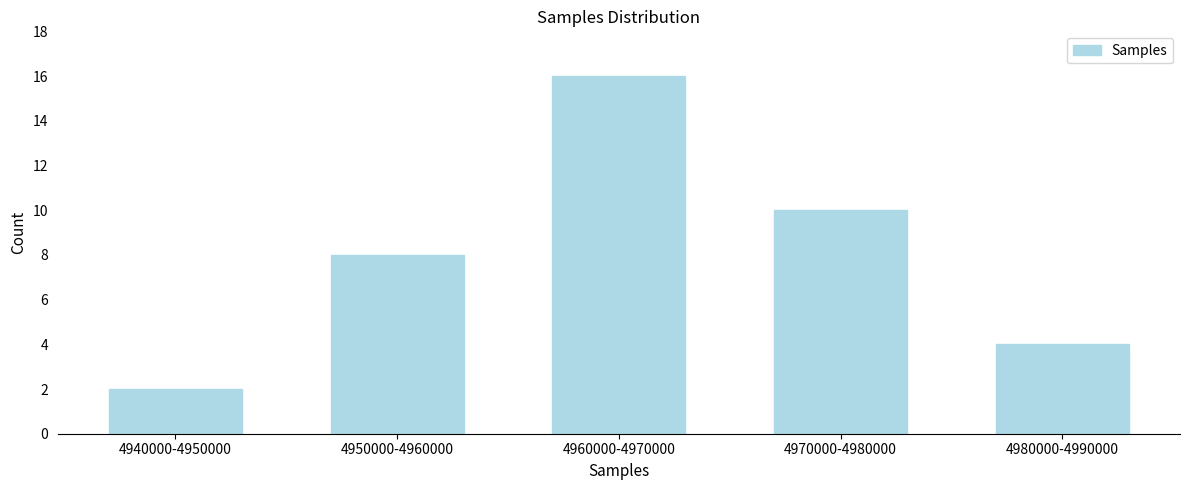

Reading right to left, extract all data points from this chart.

4980000-4990000=4	4970000-4980000=10	4960000-4970000=16	4950000-4960000=8	4940000-4950000=2